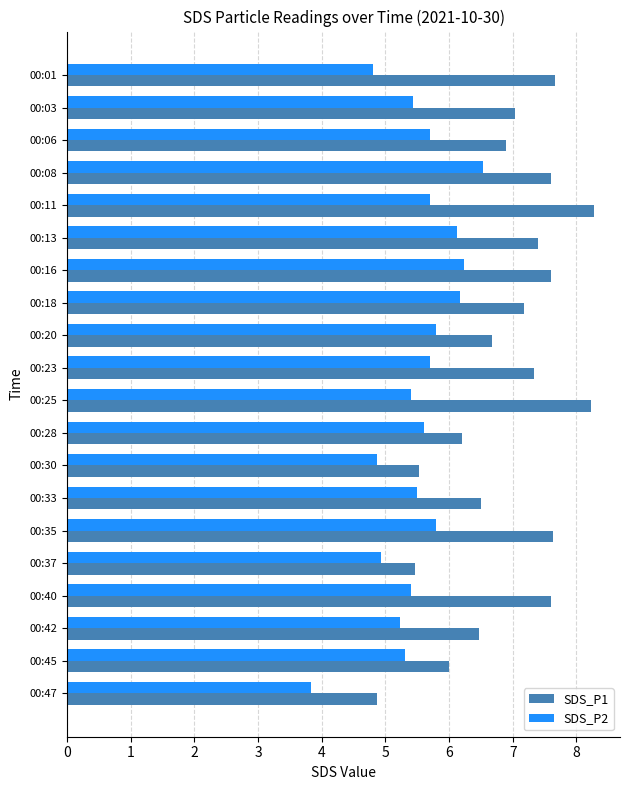

What is the average value of the SDS_P1 series?

6.9